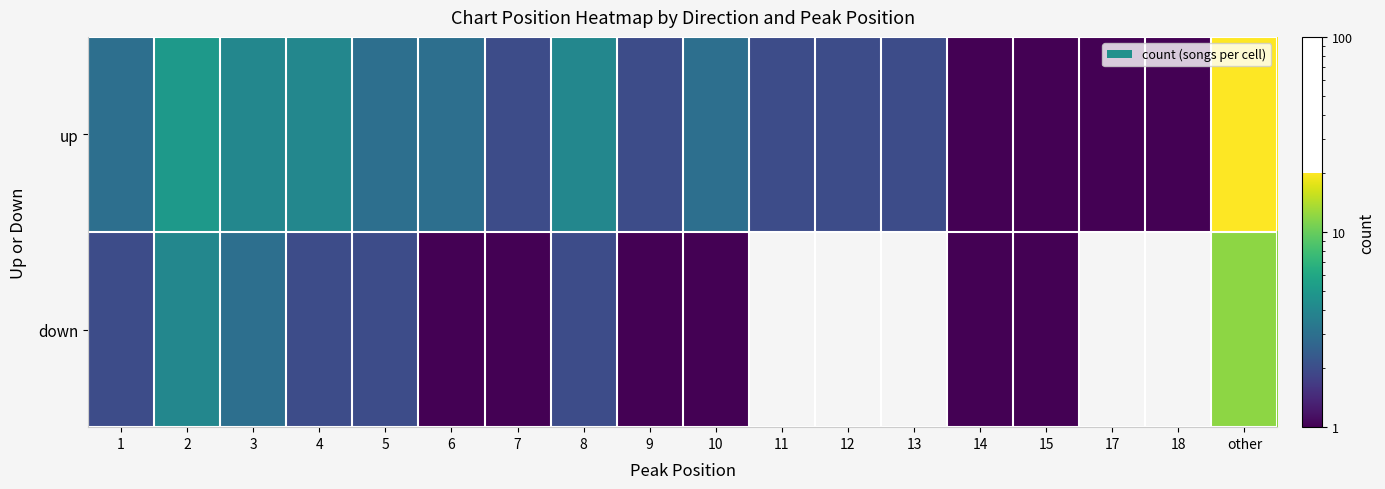

The value of down at 5 is 0.4. True or false?

False